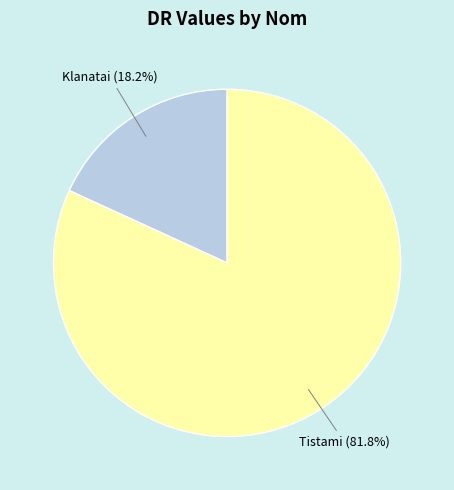

Is the sum of Klanatai and Tistami greater than half?

Yes